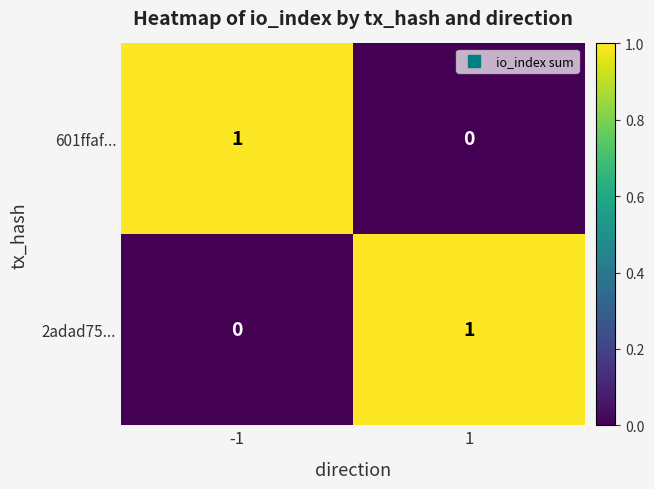

Reading left to right, what are all the values shown in this chart?

601ffaf...: 1	0
2adad75...: 0	1